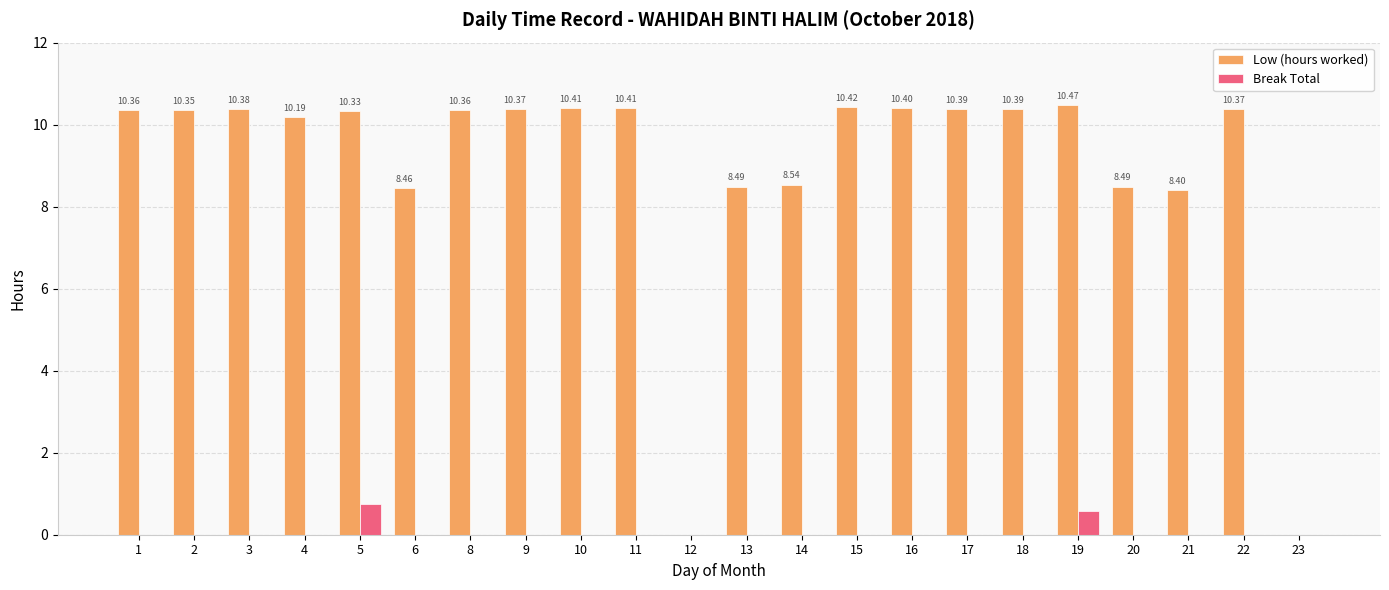

Between 18 and 20, which series saw the biggest shift?

Low (hours worked)